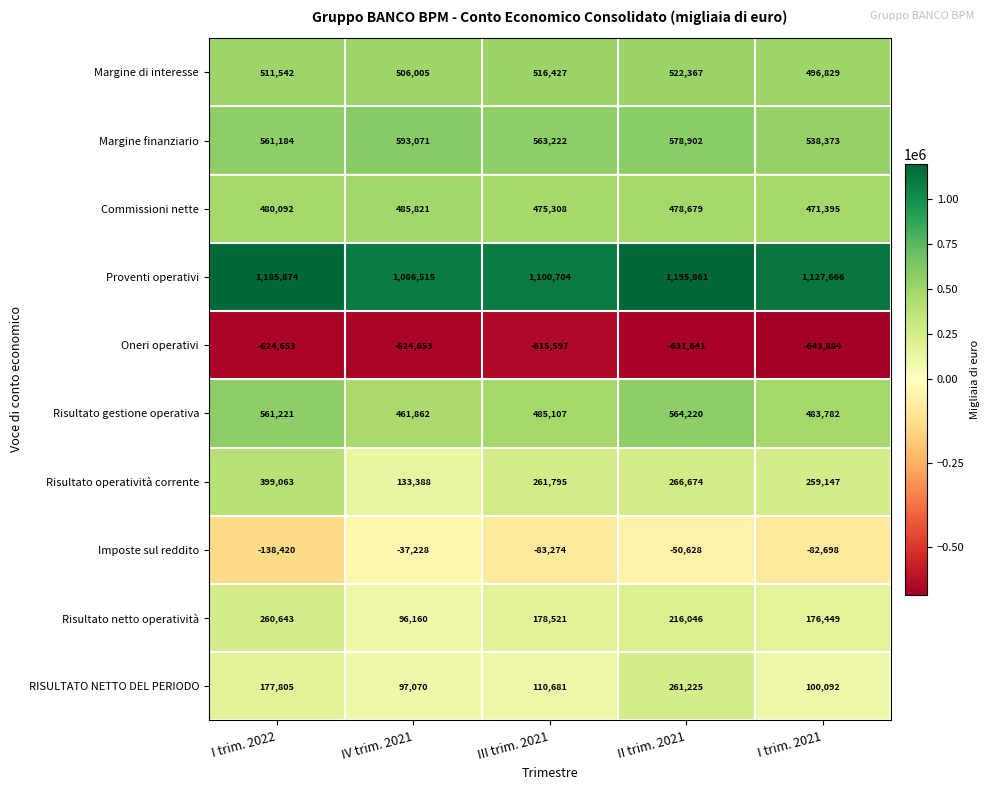

What is the difference between the Risultato gestione operativa values at I trim. 2022 and II trim. 2021?

2999